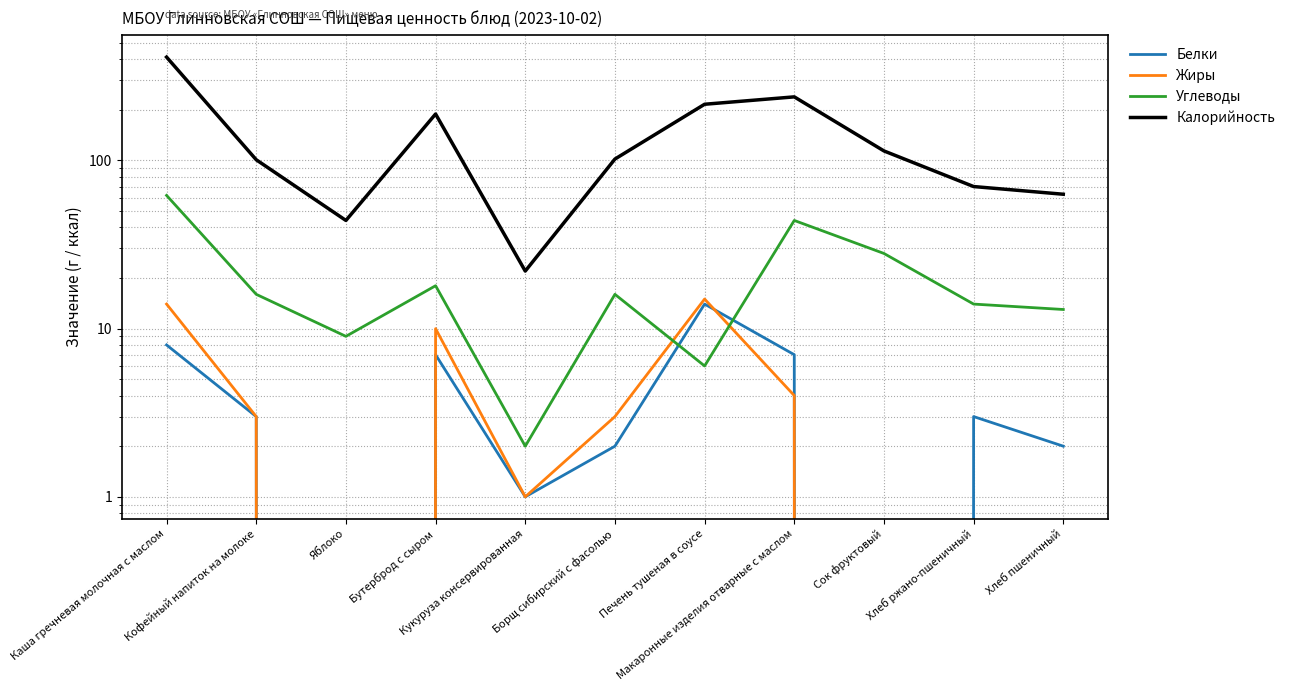

Is the value of Калорийность at Борщ сибирский с фасолью greater than the value of Белки at Кофейный напиток на молоке?

Yes